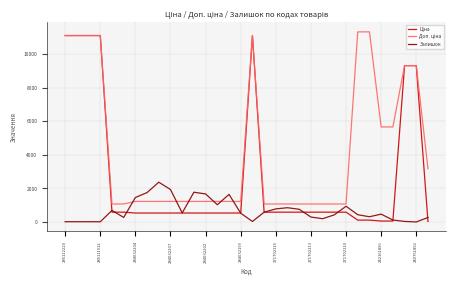

What is the difference between the maximum and second lowest values in the Ціна series?

11056.9